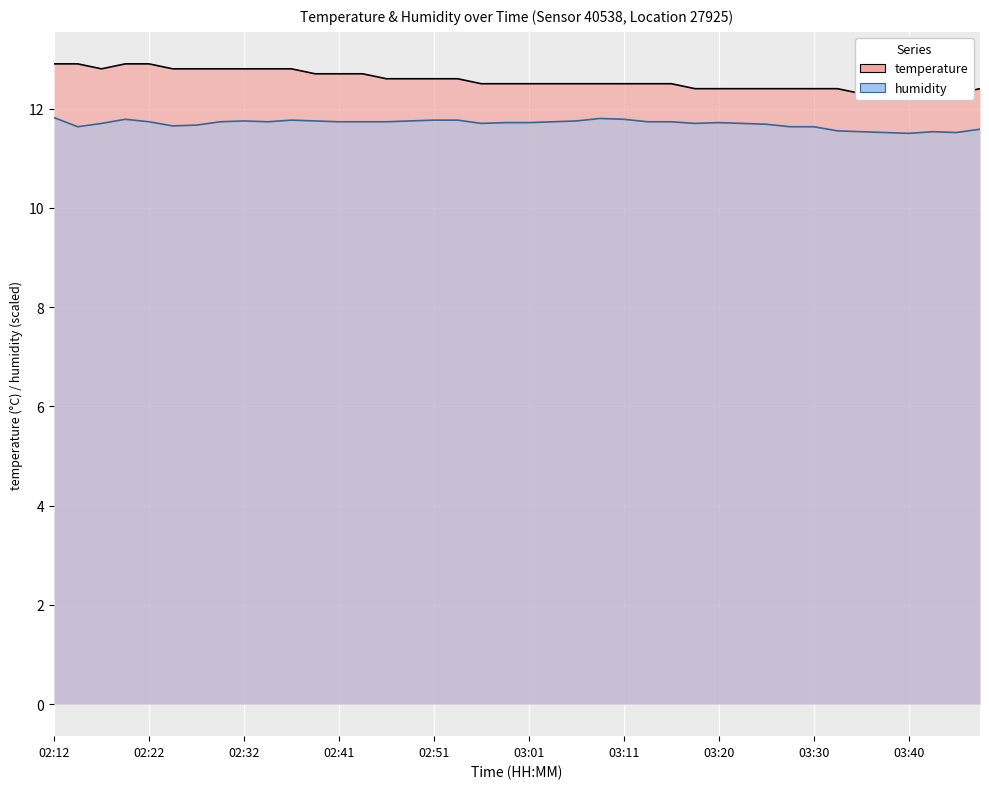

Is the value of humidity at 03:45 greater than the value of temperature at 02:22?

No